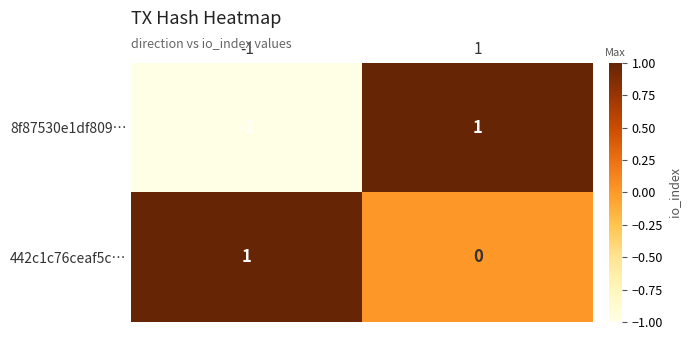

At how many categories does at least one series exceed 0?

2